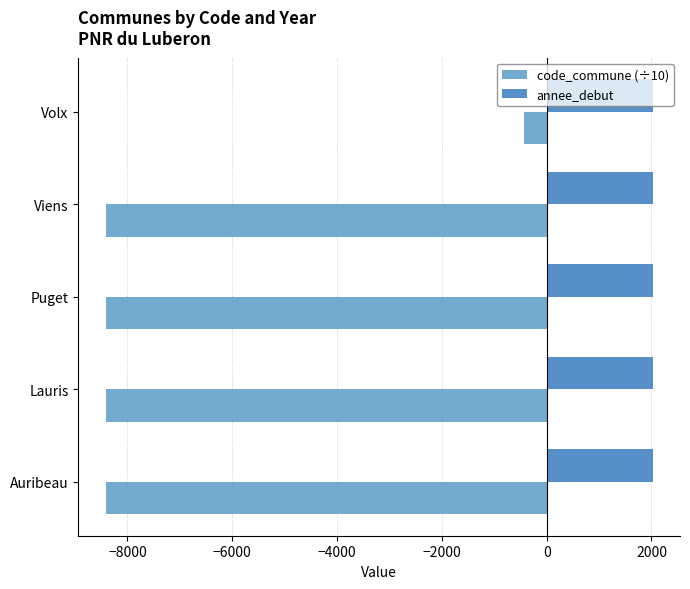

What is the smallest value displayed?

-8414.4